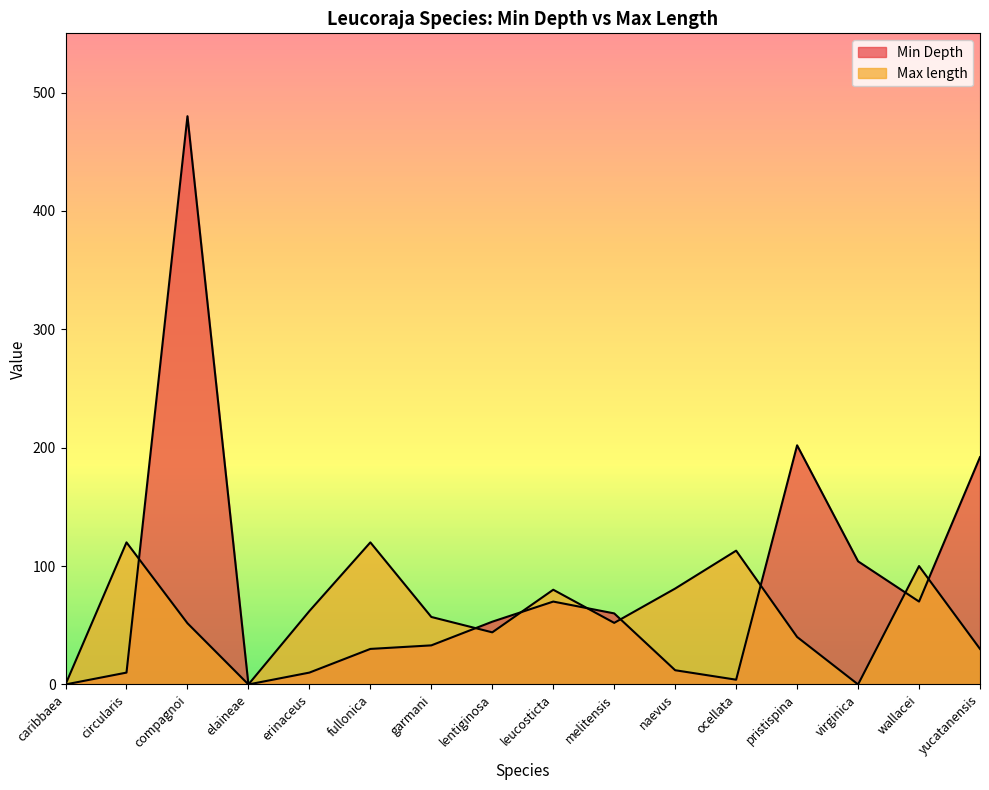

The Max length series shows 184.7 at ocellata. True or false?

False